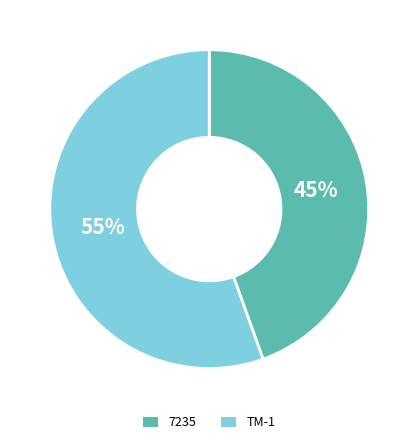

Is it true that 7235 is 35% of the pie?

False